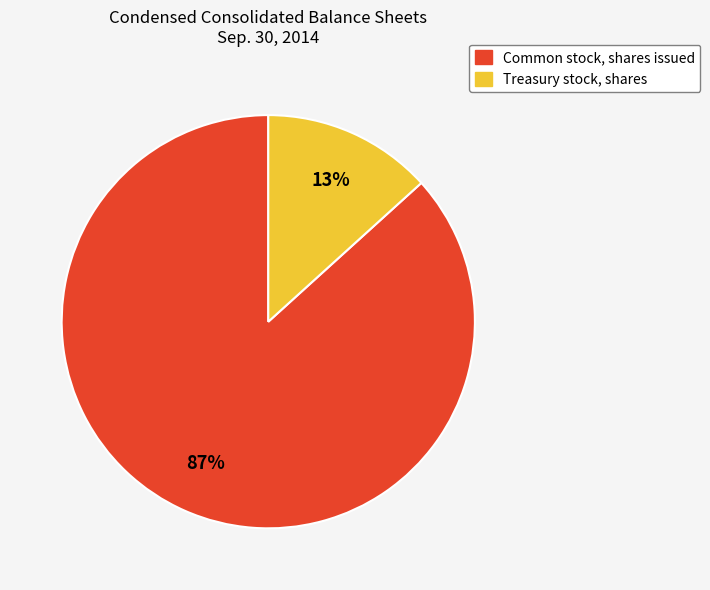

To the nearest percent, what is the average slice percentage?

50%